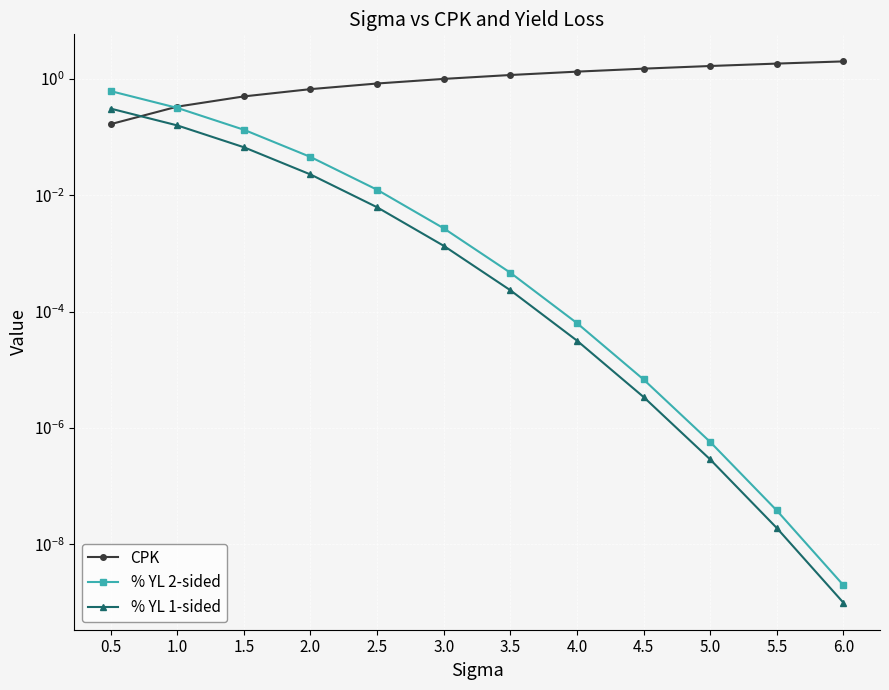

Does the chart display data point markers on the line(s)?

Yes